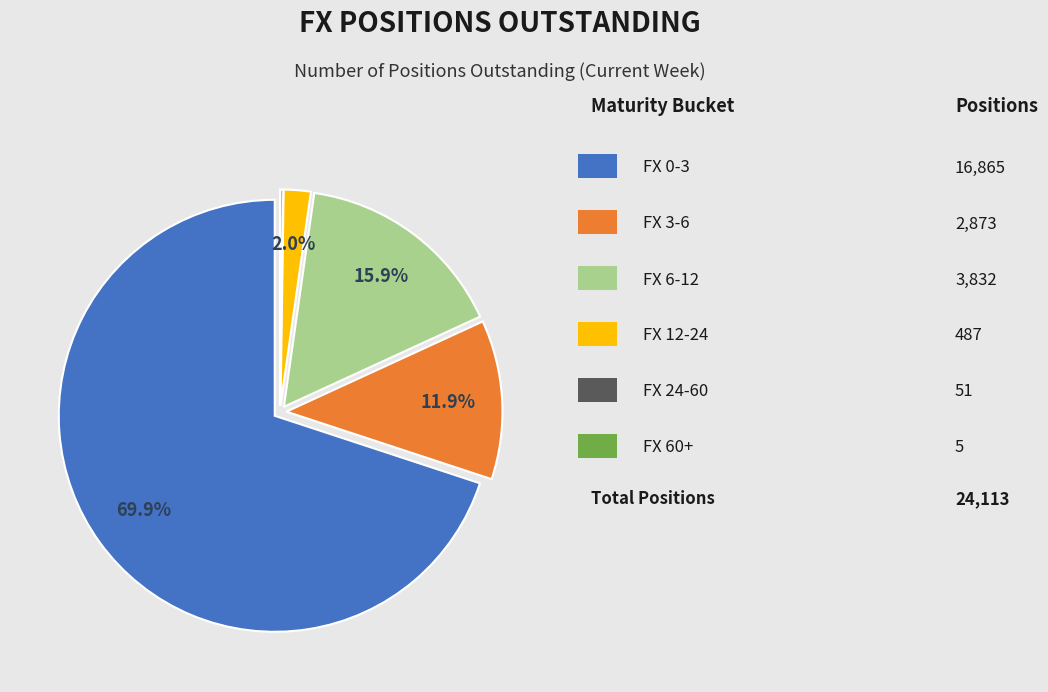

Does any single category account for the majority?

Yes